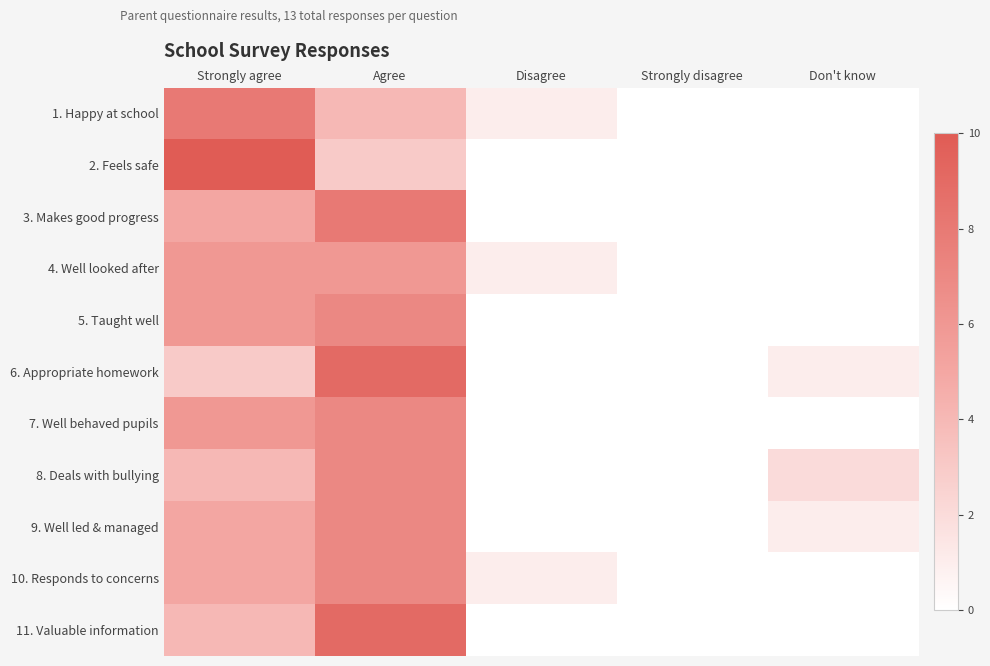

Reading left to right, list all the values displayed in this chart.

1. Happy at school: Strongly agree=8	Agree=4	Disagree=1	Strongly disagree=0	Don't know=0
2. Feels safe: Strongly agree=10	Agree=3	Disagree=0	Strongly disagree=0	Don't know=0
3. Makes good progress: Strongly agree=5	Agree=8	Disagree=0	Strongly disagree=0	Don't know=0
4. Well looked after: Strongly agree=6	Agree=6	Disagree=1	Strongly disagree=0	Don't know=0
5. Taught well: Strongly agree=6	Agree=7	Disagree=0	Strongly disagree=0	Don't know=0
6. Appropriate homework: Strongly agree=3	Agree=9	Disagree=0	Strongly disagree=0	Don't know=1
7. Well behaved pupils: Strongly agree=6	Agree=7	Disagree=0	Strongly disagree=0	Don't know=0
8. Deals with bullying: Strongly agree=4	Agree=7	Disagree=0	Strongly disagree=0	Don't know=2
9. Well led & managed: Strongly agree=5	Agree=7	Disagree=0	Strongly disagree=0	Don't know=1
10. Responds to concerns: Strongly agree=5	Agree=7	Disagree=1	Strongly disagree=0	Don't know=0
11. Valuable information: Strongly agree=4	Agree=9	Disagree=0	Strongly disagree=0	Don't know=0